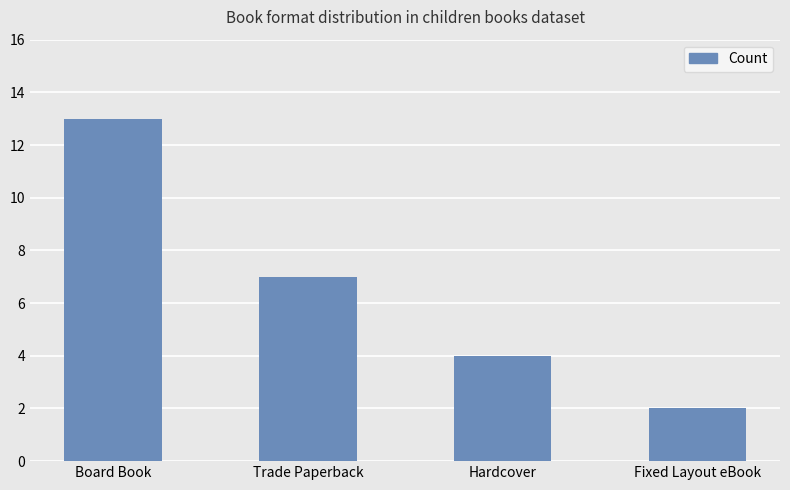

What is the greatest value displayed?

13